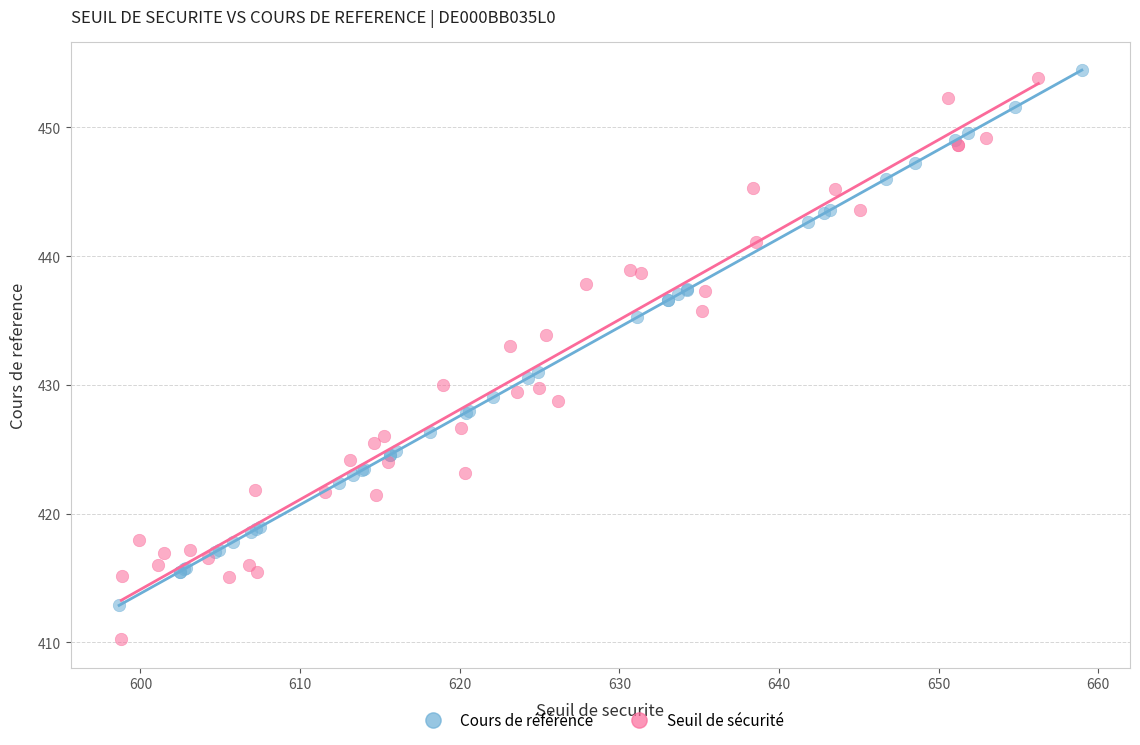

Which series has the widest spread of Y values?

Seuil de sécurité